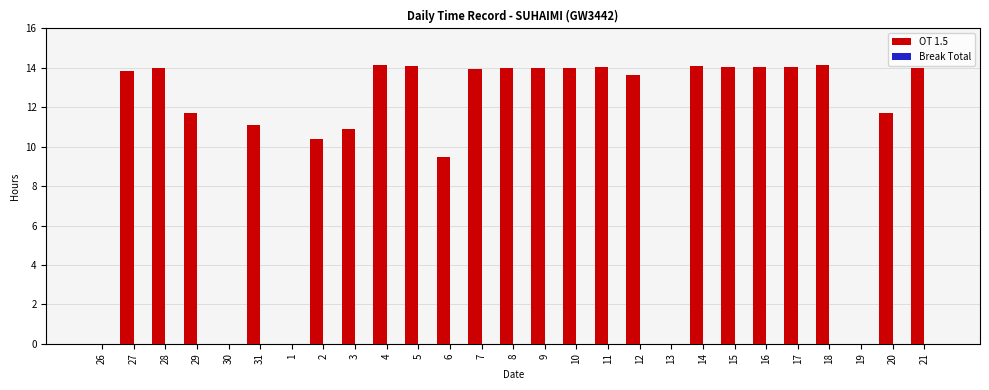

What is the change in value from 1 to 21?

+14.0